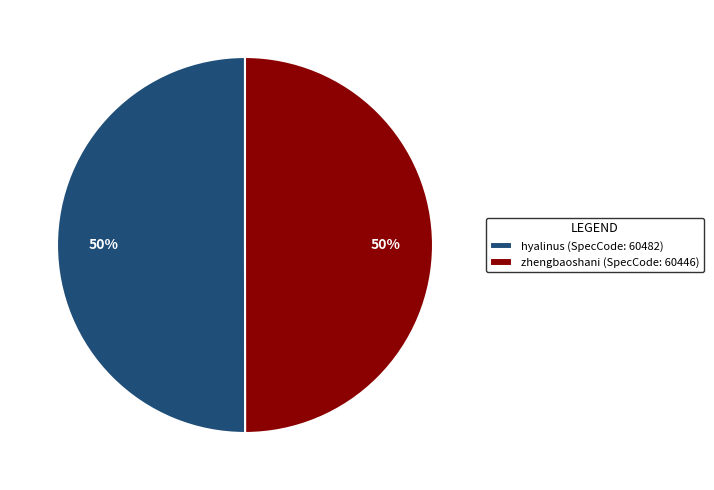

Is it true that zhengbaoshani is 61% of the pie?

False